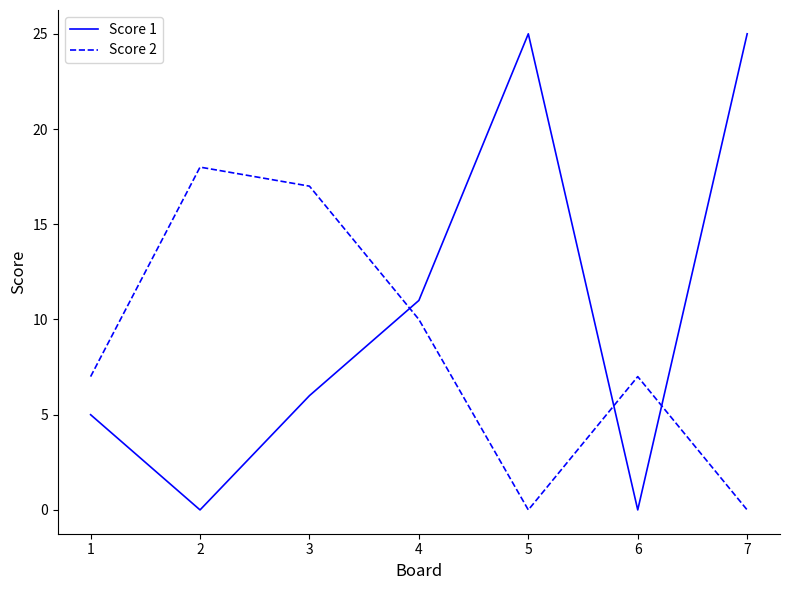

In Score 1, how many points are lower than both neighbors (excluding endpoints)?

2